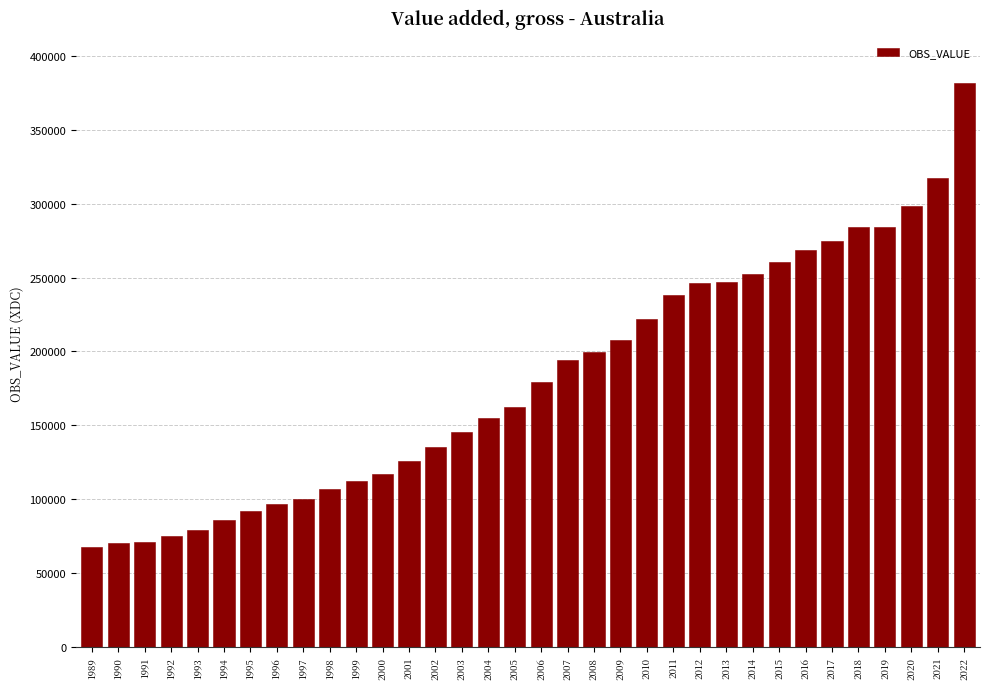

What is the value of the 10th bar from the left?

107111